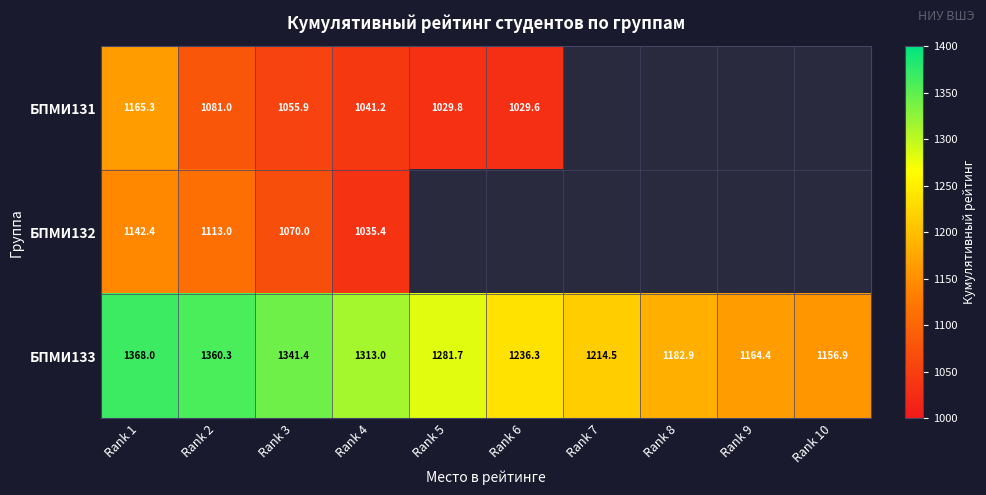

What is the difference between the БПМИ133 values at Rank 8 and Rank 1?

185.1